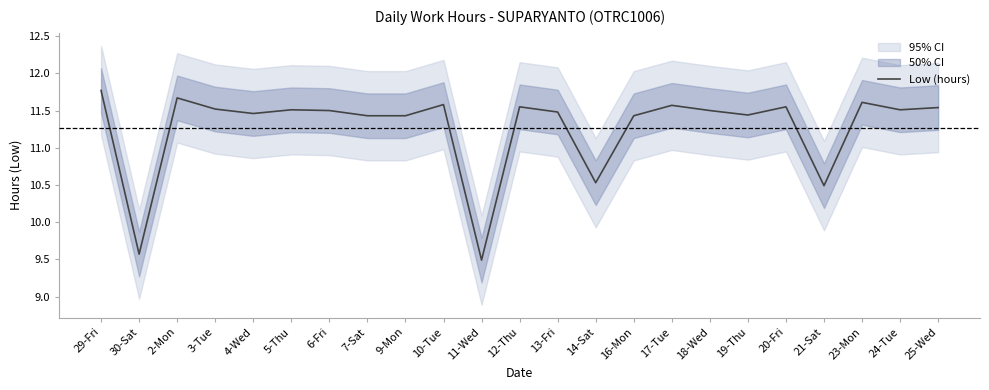

List the labels in order of value, largest first.

29-Fri, 2-Mon, 23-Mon, 10-Tue, 17-Tue, 12-Thu, 20-Fri, 25-Wed, 3-Tue, 5-Thu, 24-Tue, 6-Fri, 18-Wed, 13-Fri, 4-Wed, 19-Thu, 7-Sat, 9-Mon, 16-Mon, 14-Sat, 21-Sat, 30-Sat, 11-Wed